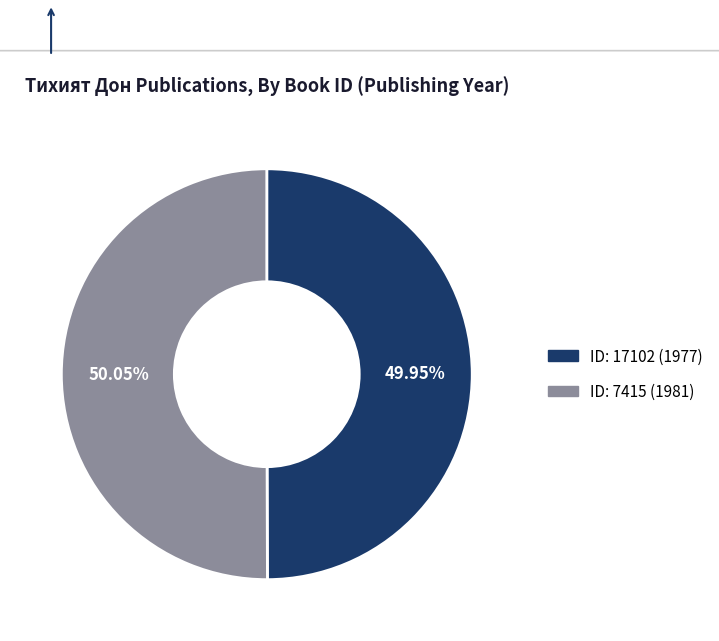

Does any single category account for the majority?

Yes